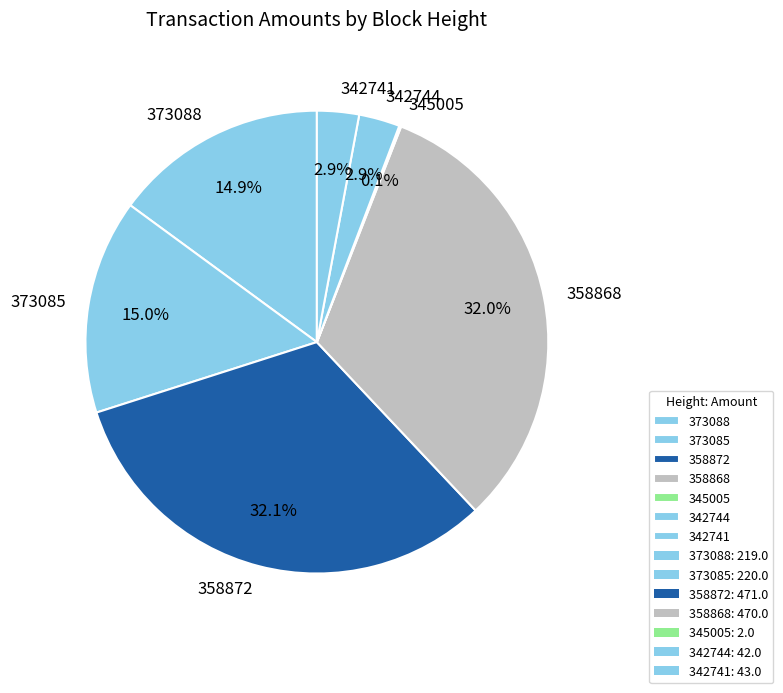

Does 358872 account for over 50% of the chart?

No